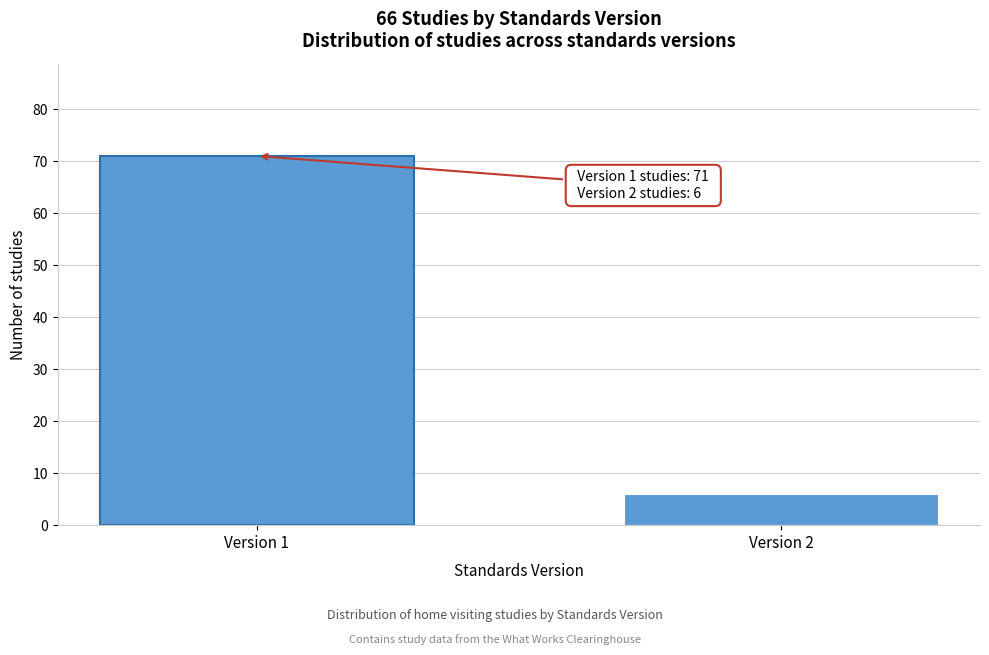

Reading right to left, what are all the values shown in this chart?

6	71